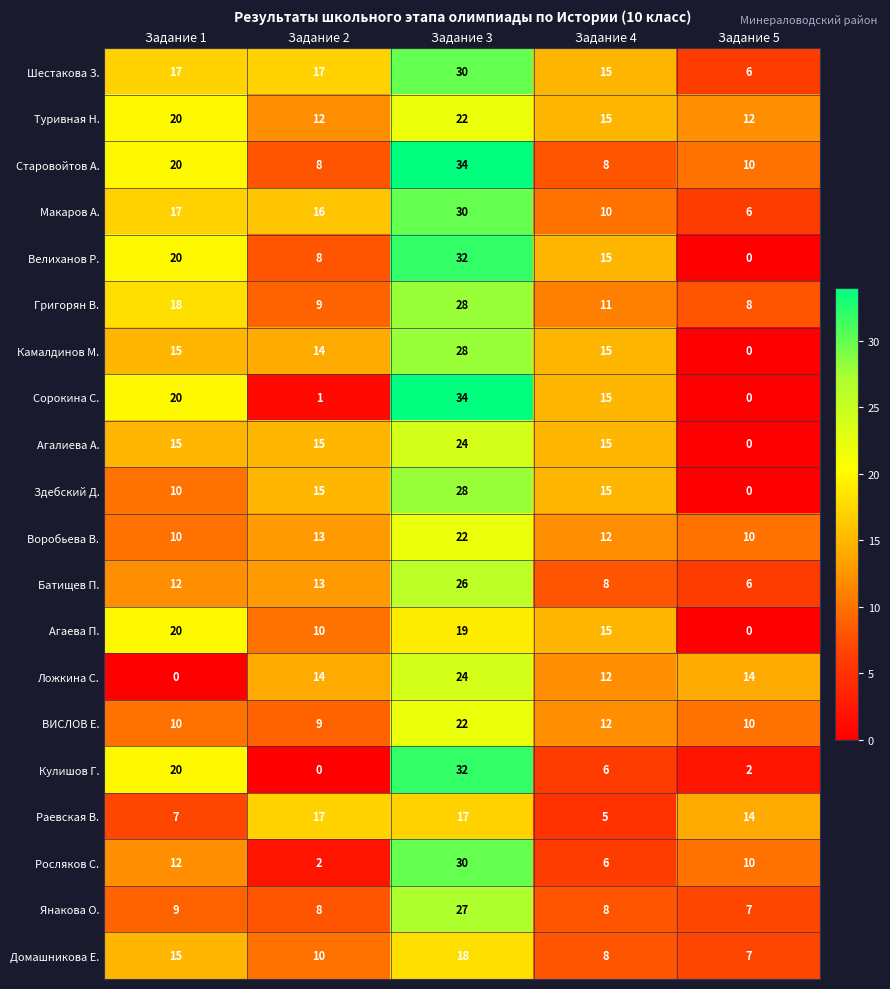

What is the difference between the Здебский Д. values at Задание 3 and Задание 2?

13